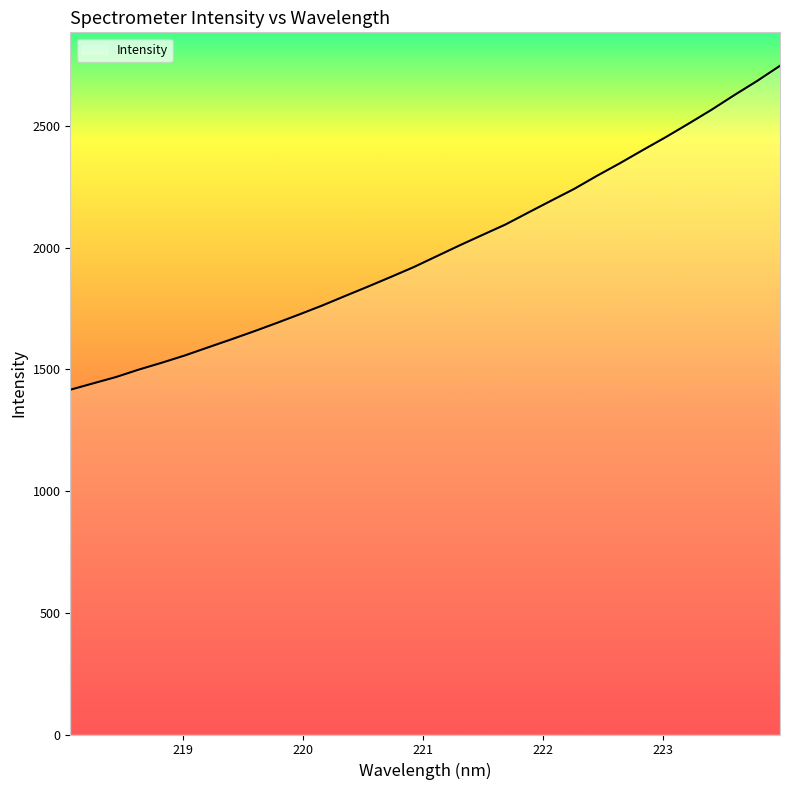

What is the difference between the maximum and minimum values?

1331.3